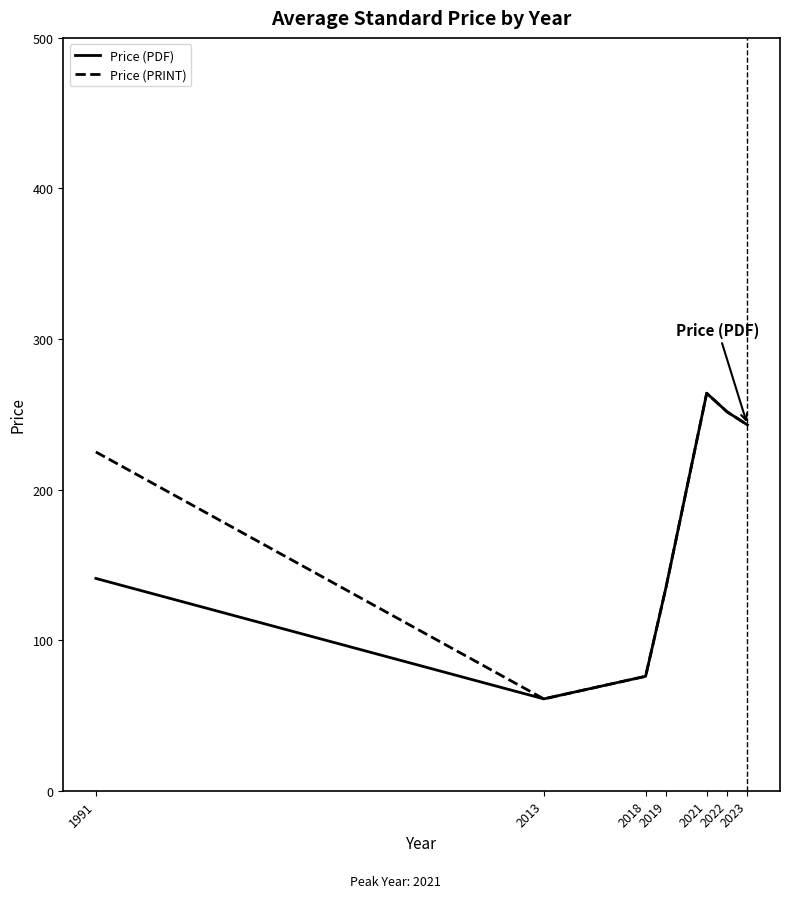

The Price (PDF) series shows 46.7 at 2018. True or false?

False